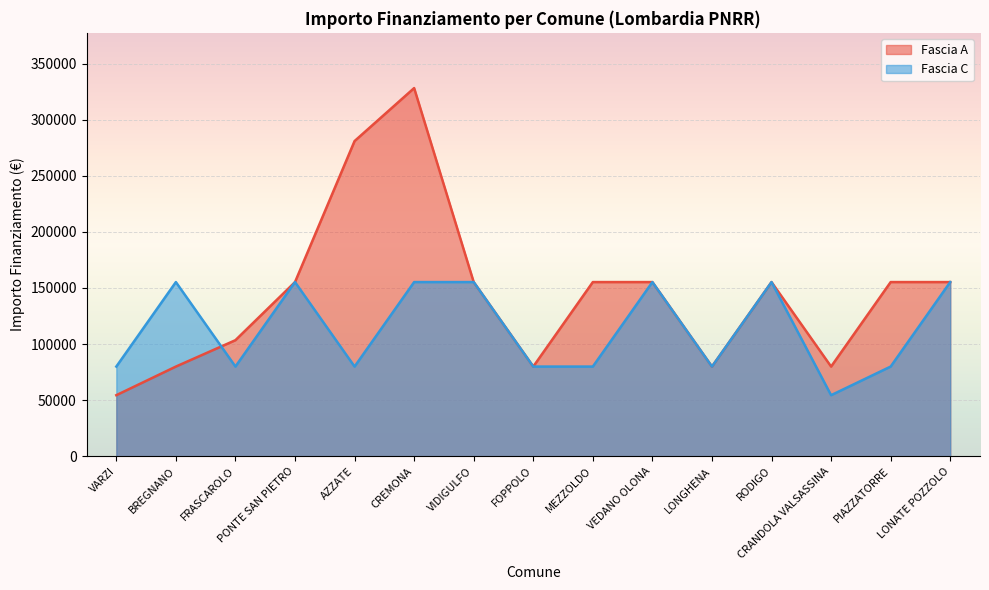

How many categories are shown in the chart?

15